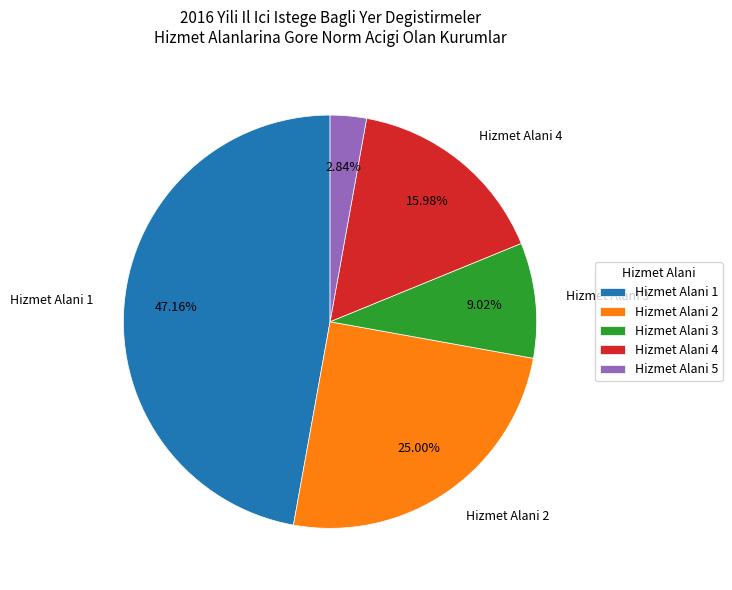

Is the sum of Hizmet Alani 1 and Hizmet Alani 3 greater than half?

Yes